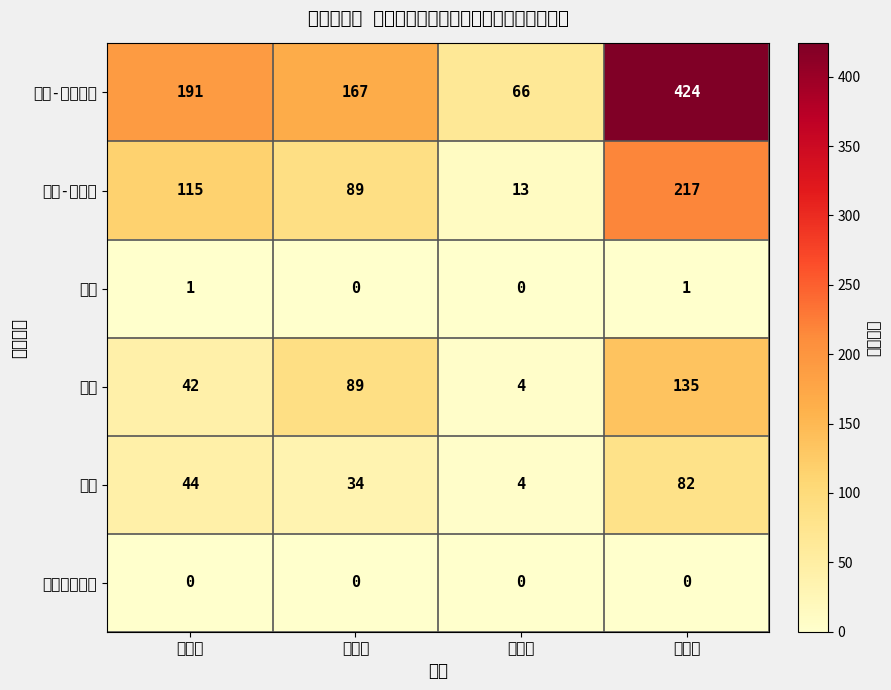

At which category is the sum across all series the highest?

全県計